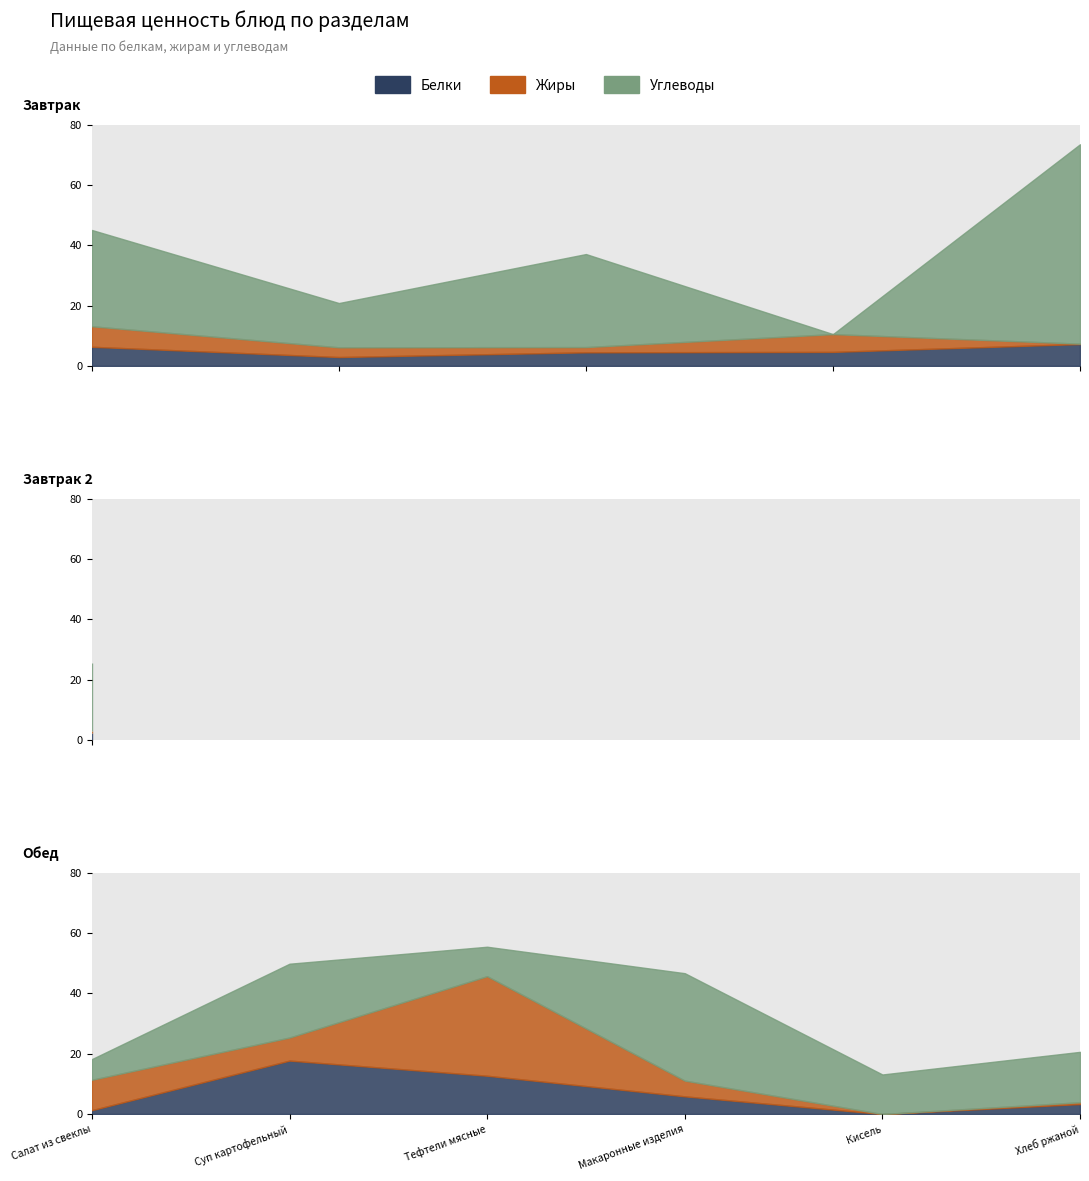

Which series has the widest spread of values?

Углеводы